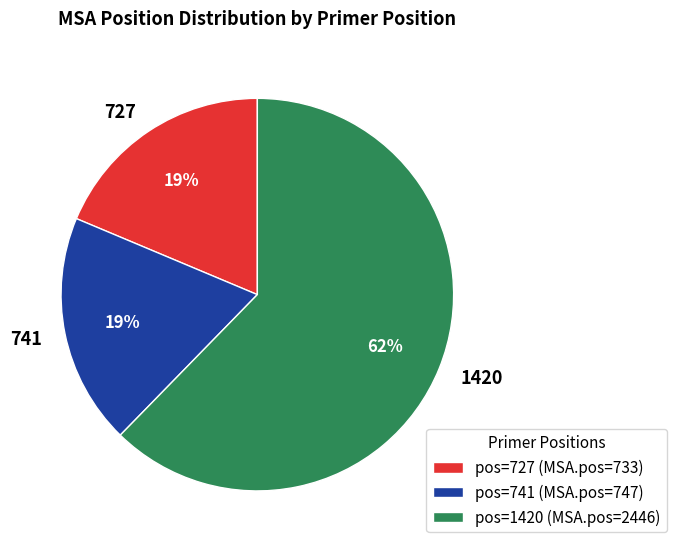

Which category has the biggest portion of the pie?

1420